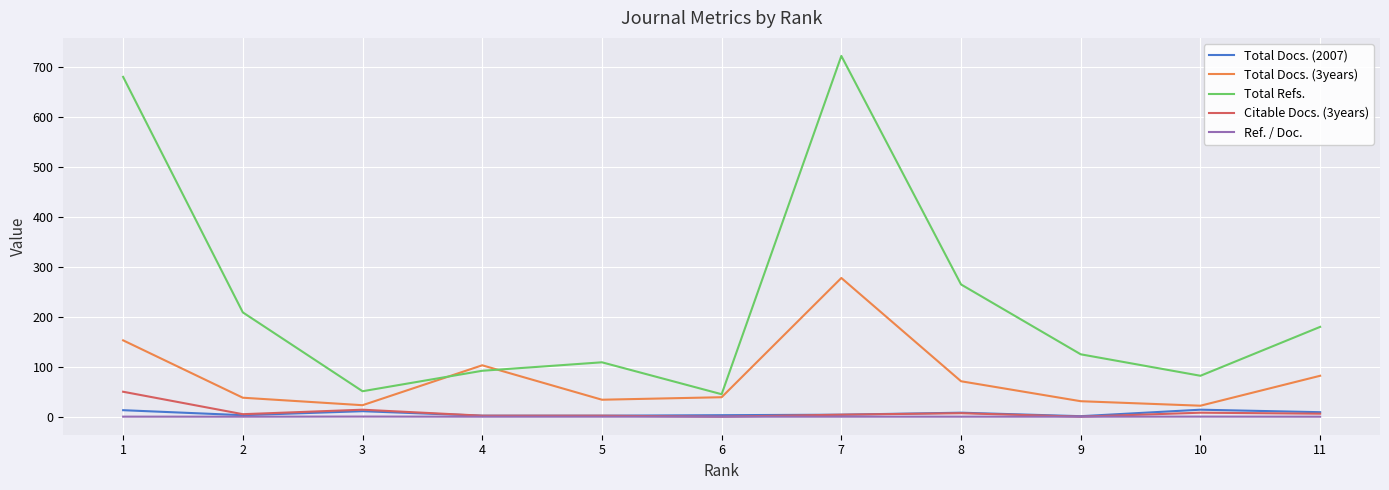

Which series has the widest spread of values?

Total Refs.